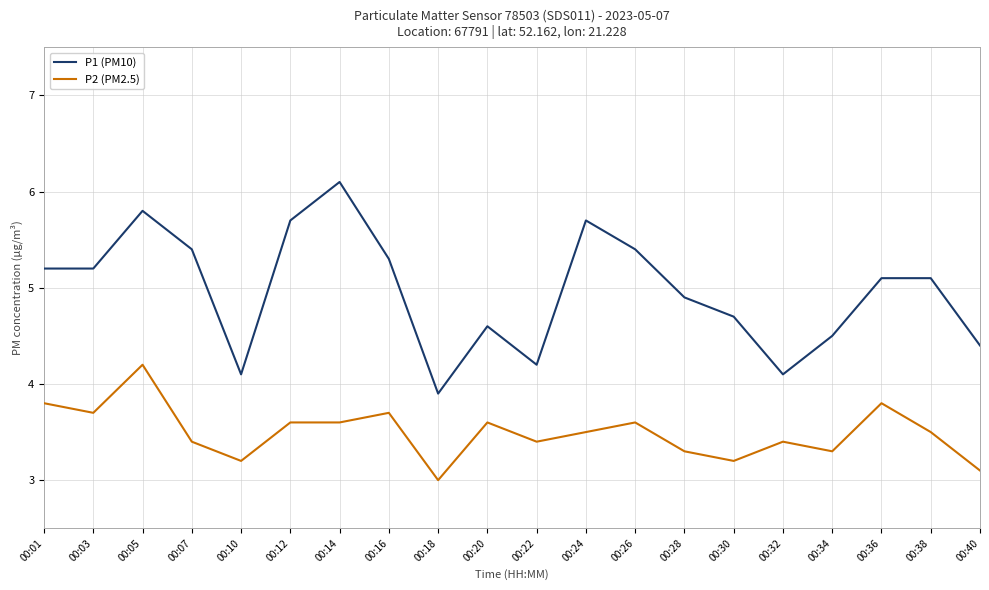

At how many categories does at least one series exceed 5?

11